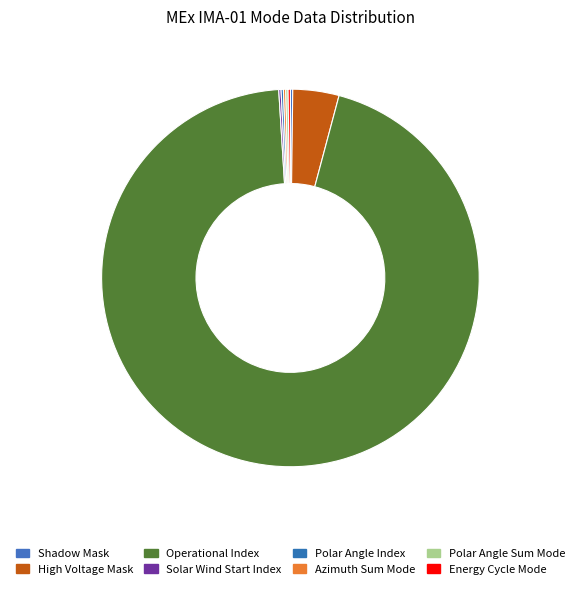

What percentage is the High Voltage Mask slice, to the nearest percent?

4%